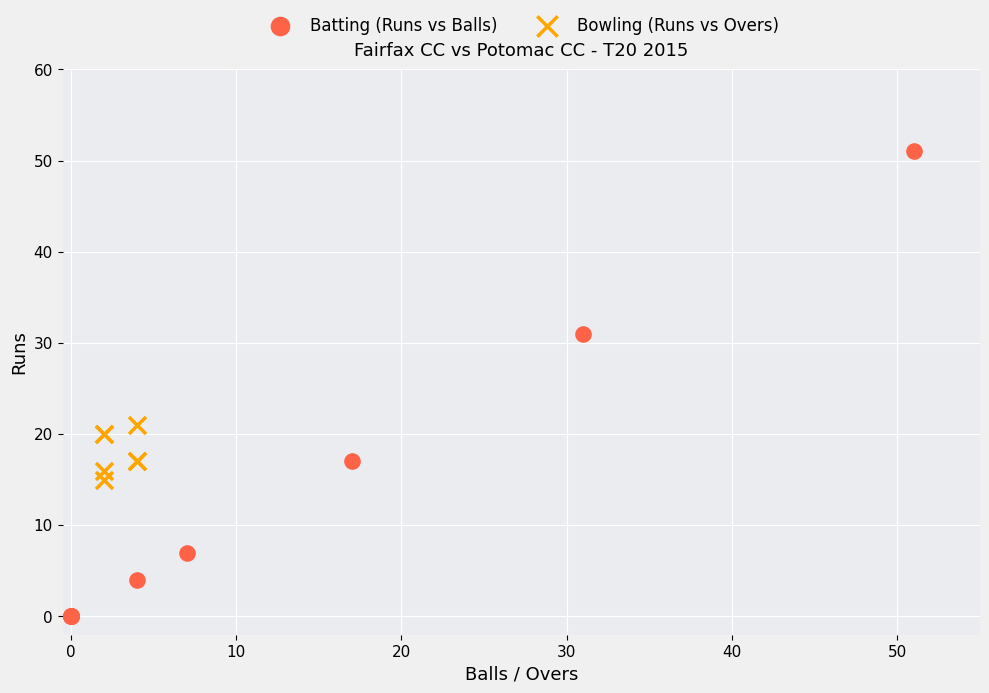

Which series reaches the minimum Y coordinate?

Batting (Runs vs Balls)